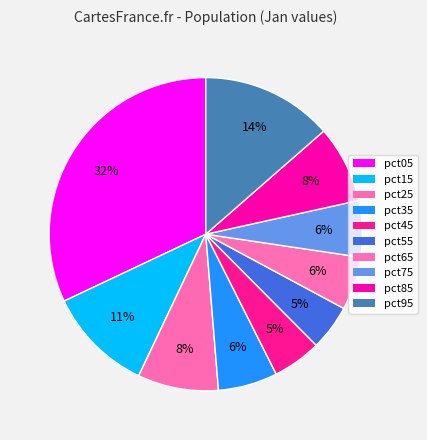

How many segments does this pie chart have?

10